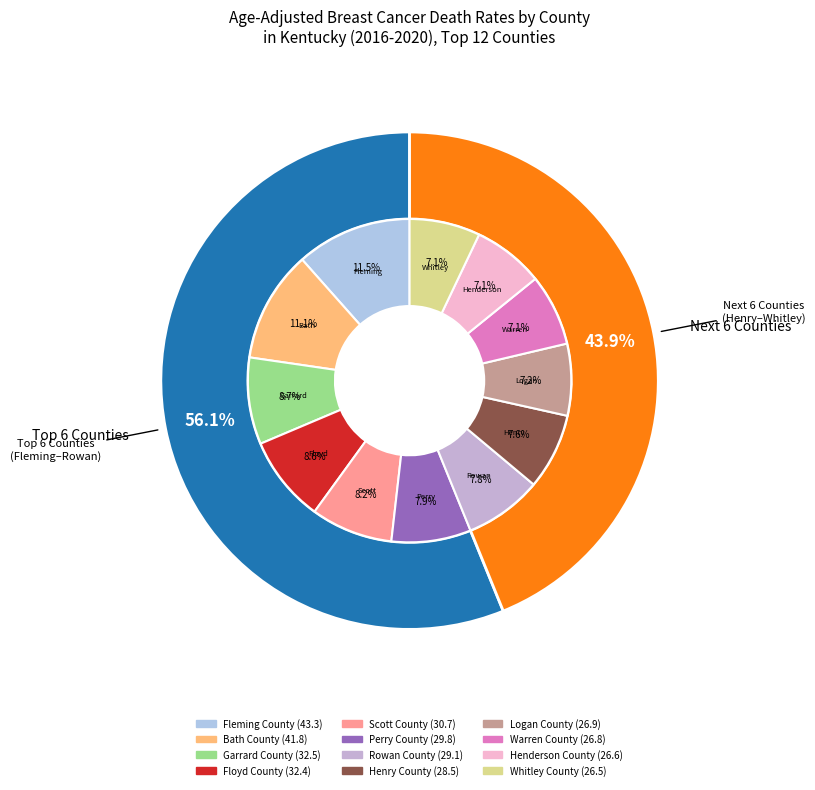

To the nearest percent, what is the combined percentage of Rowan County and Henderson County?

15%